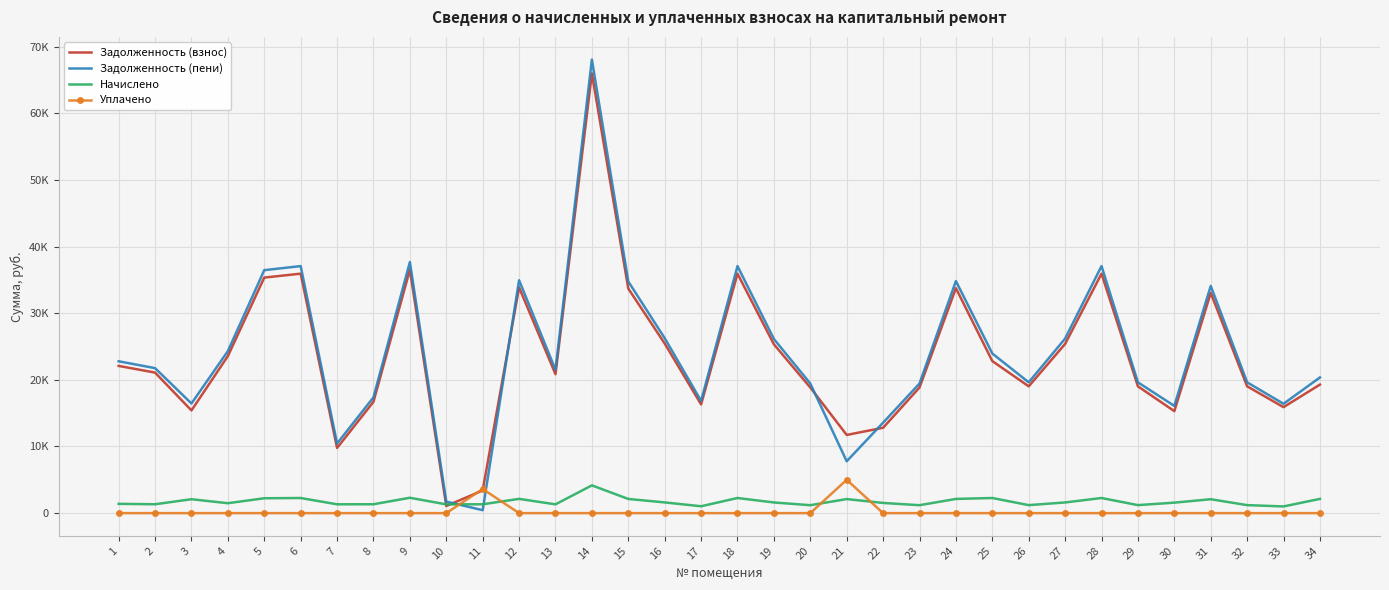

What are all the series names shown in the legend?

Задолженность (взнос), Задолженность (пени), Начислено, Уплачено